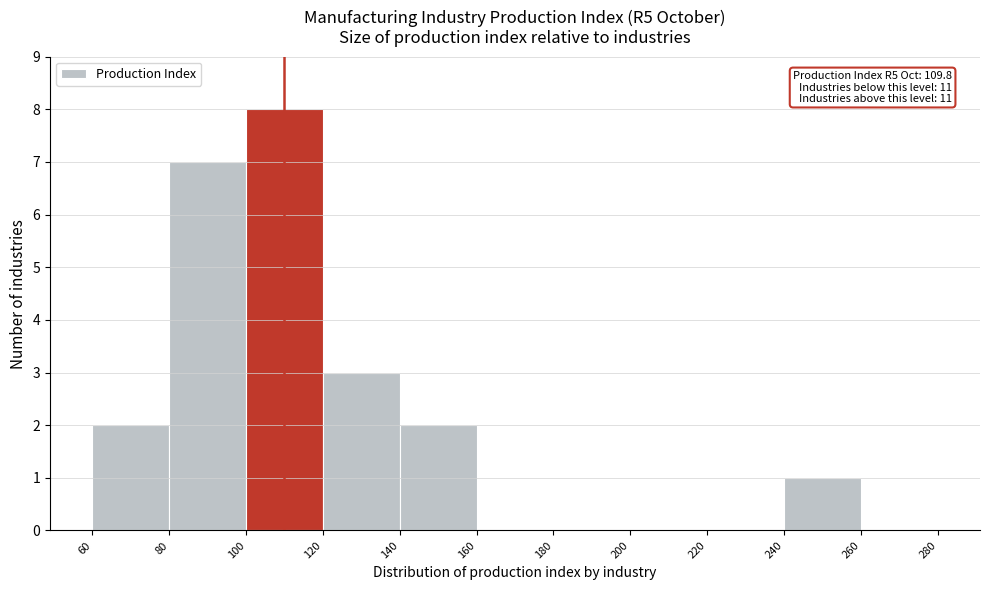

Which range on the x-axis has the tallest bar?

100 to 120